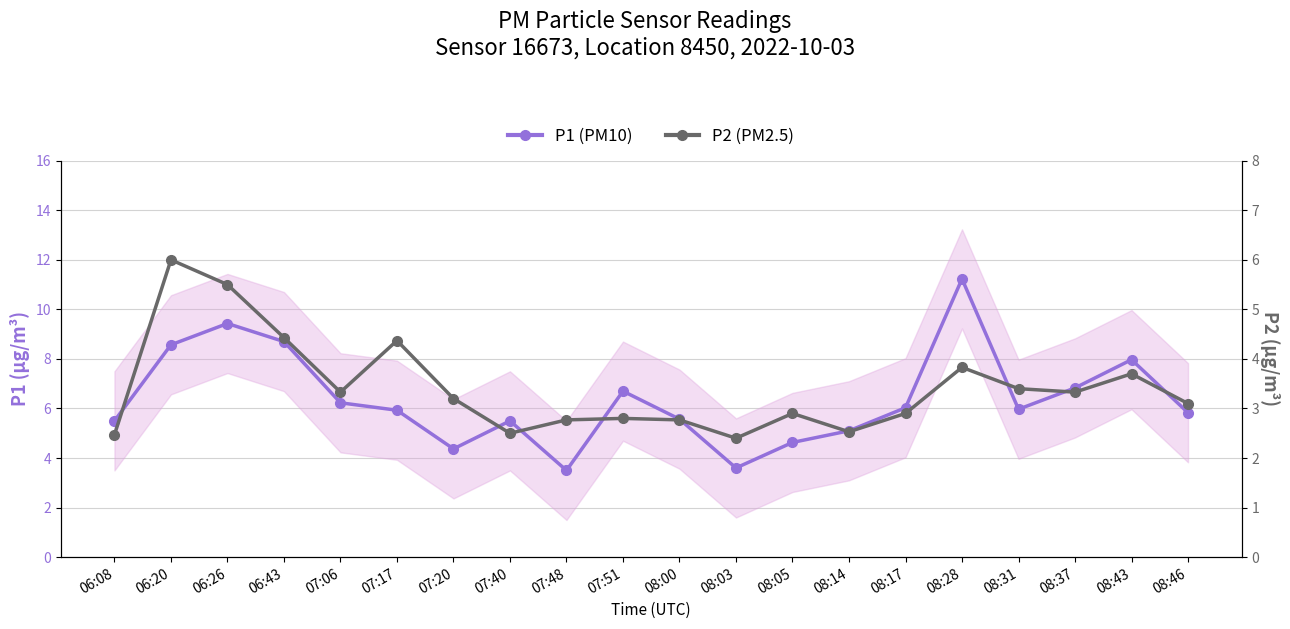

Does the chart display data point markers on the line(s)?

Yes